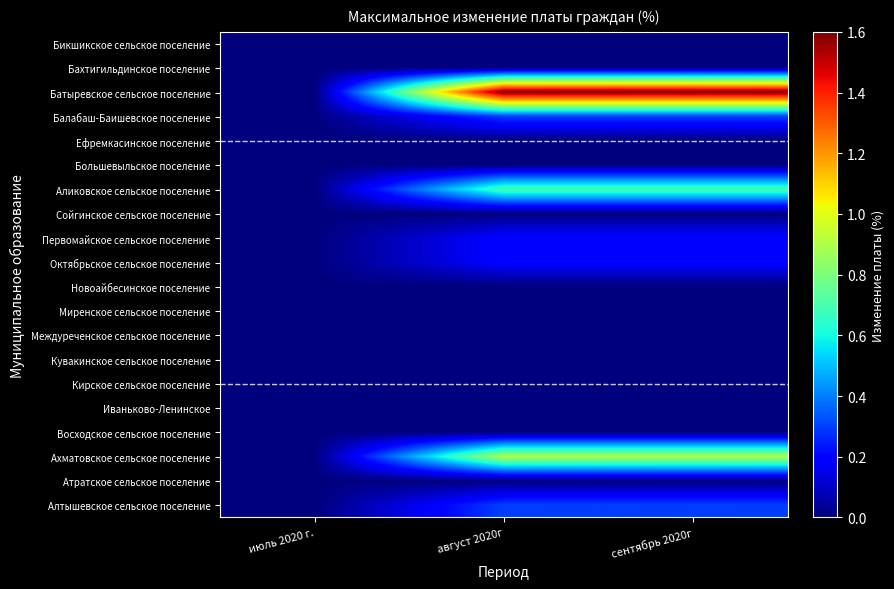

Which series has the largest total across all categories?

Батыревское сельское поселение